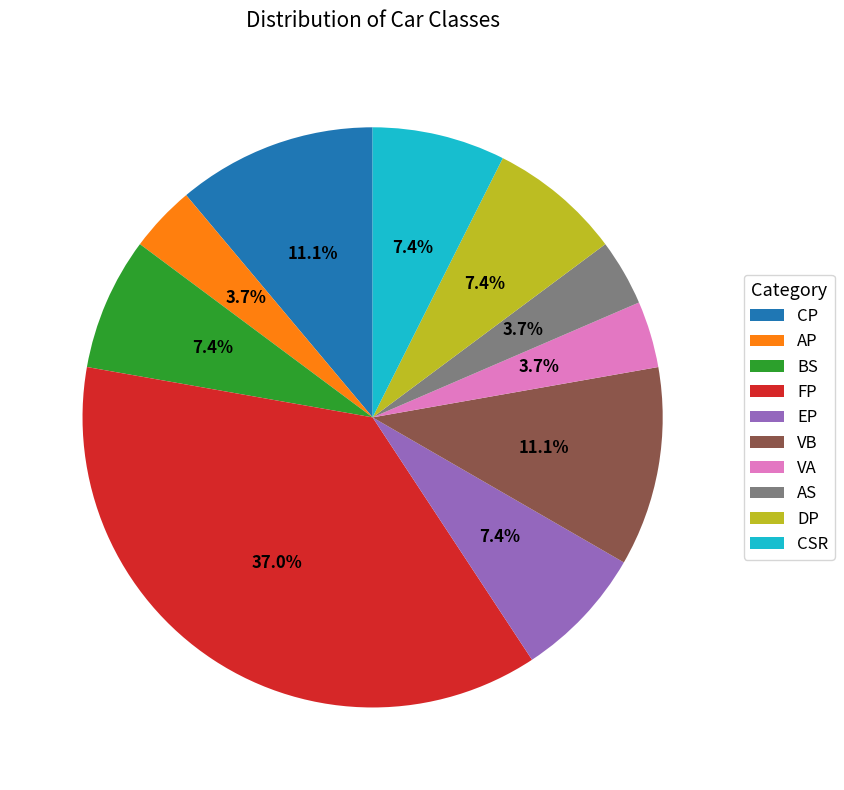

To the nearest percent, what is the difference between the FP and DP slice percentages?

30%